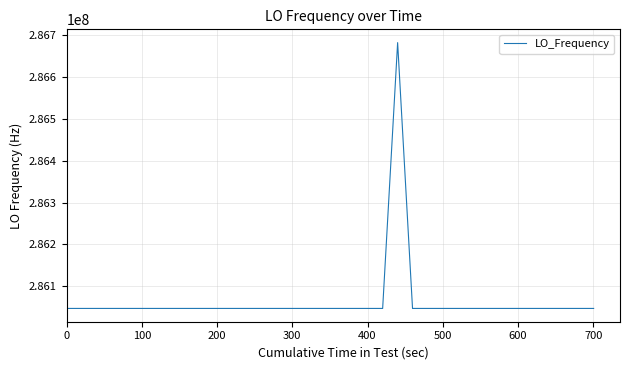

True or false: the data has more than 1 interior local peaks.

True